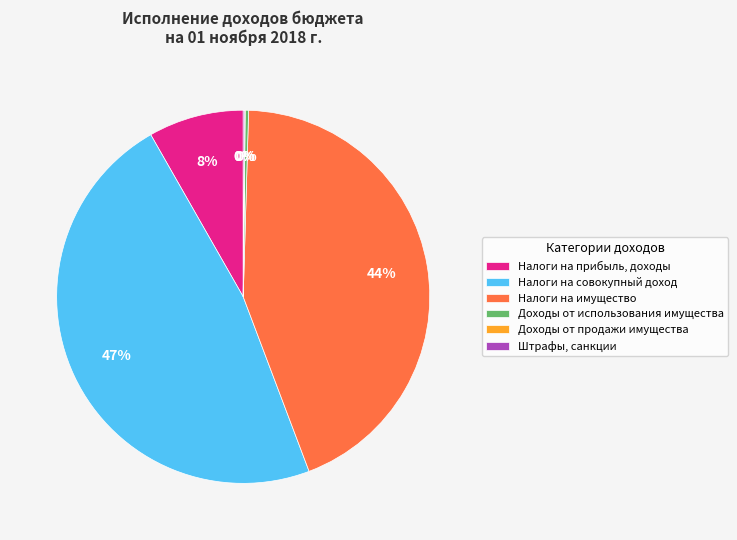

Does any single category account for the majority?

No